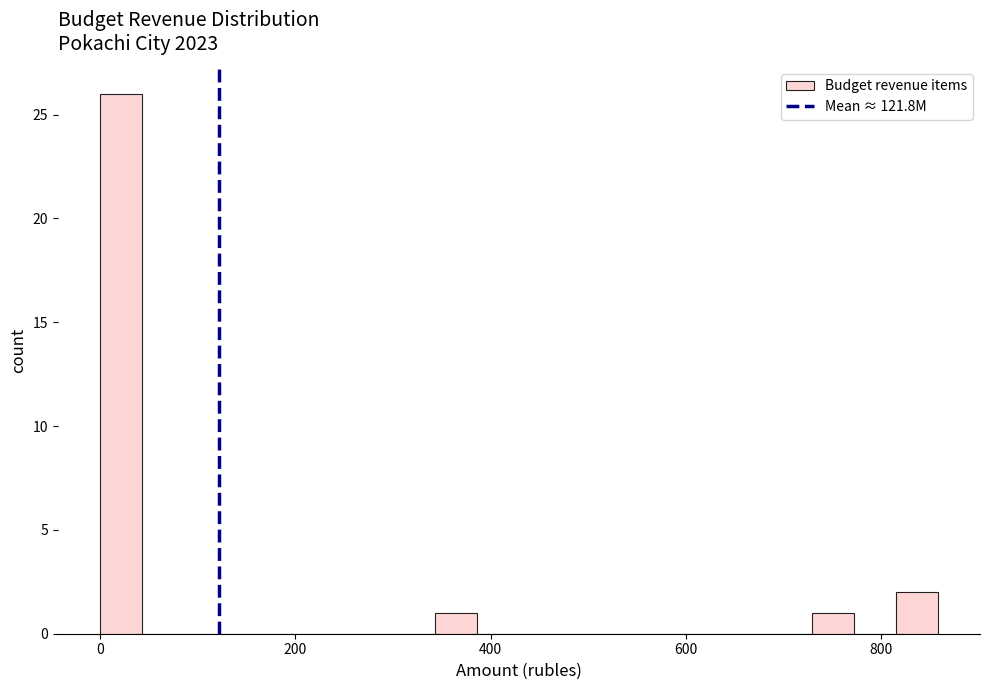

Around what value on the x-axis is the tallest bar? Give the approximate position of its centre, as read against the axis.

20